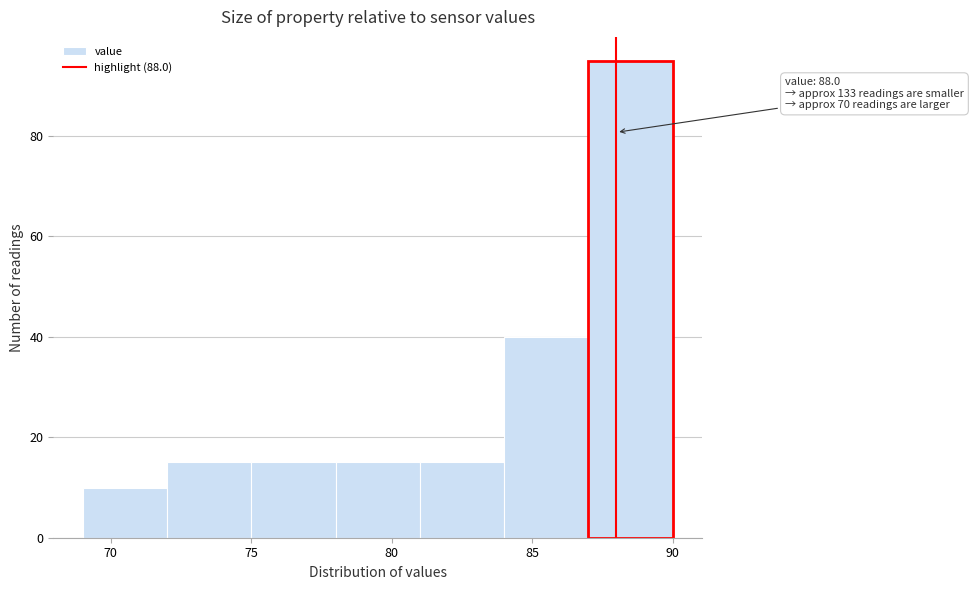

Over which range of the x-axis is the bar tallest?

87 to 90